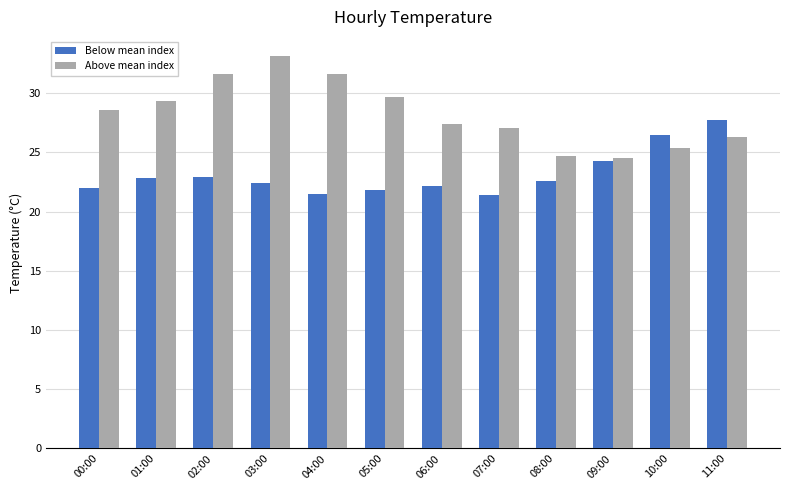

List the series in order of their peak value, highest first.

Above mean index, Below mean index